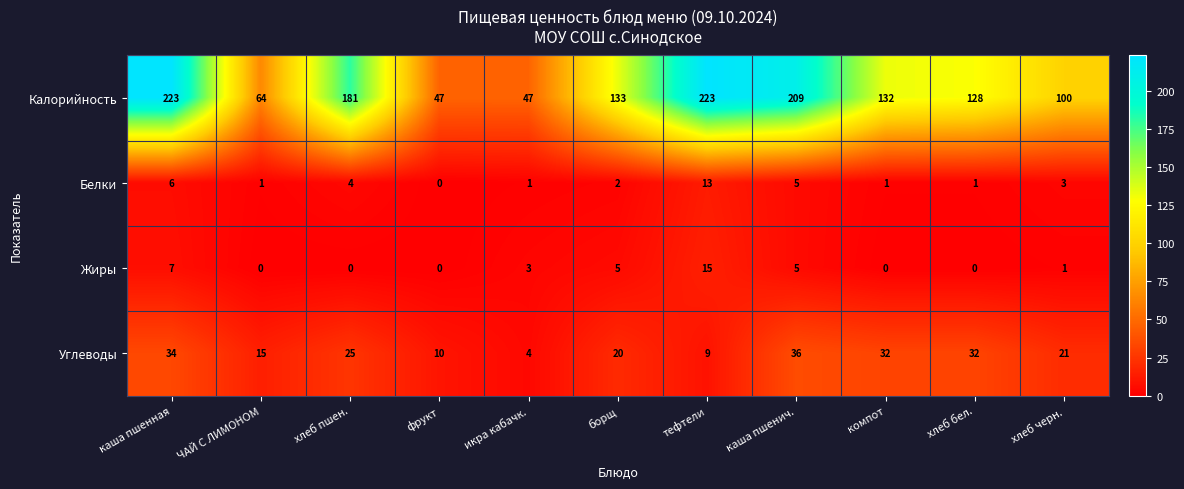

Rank the series by their maximum value, from lowest to highest.

Белки, Жиры, Углеводы, Калорийность